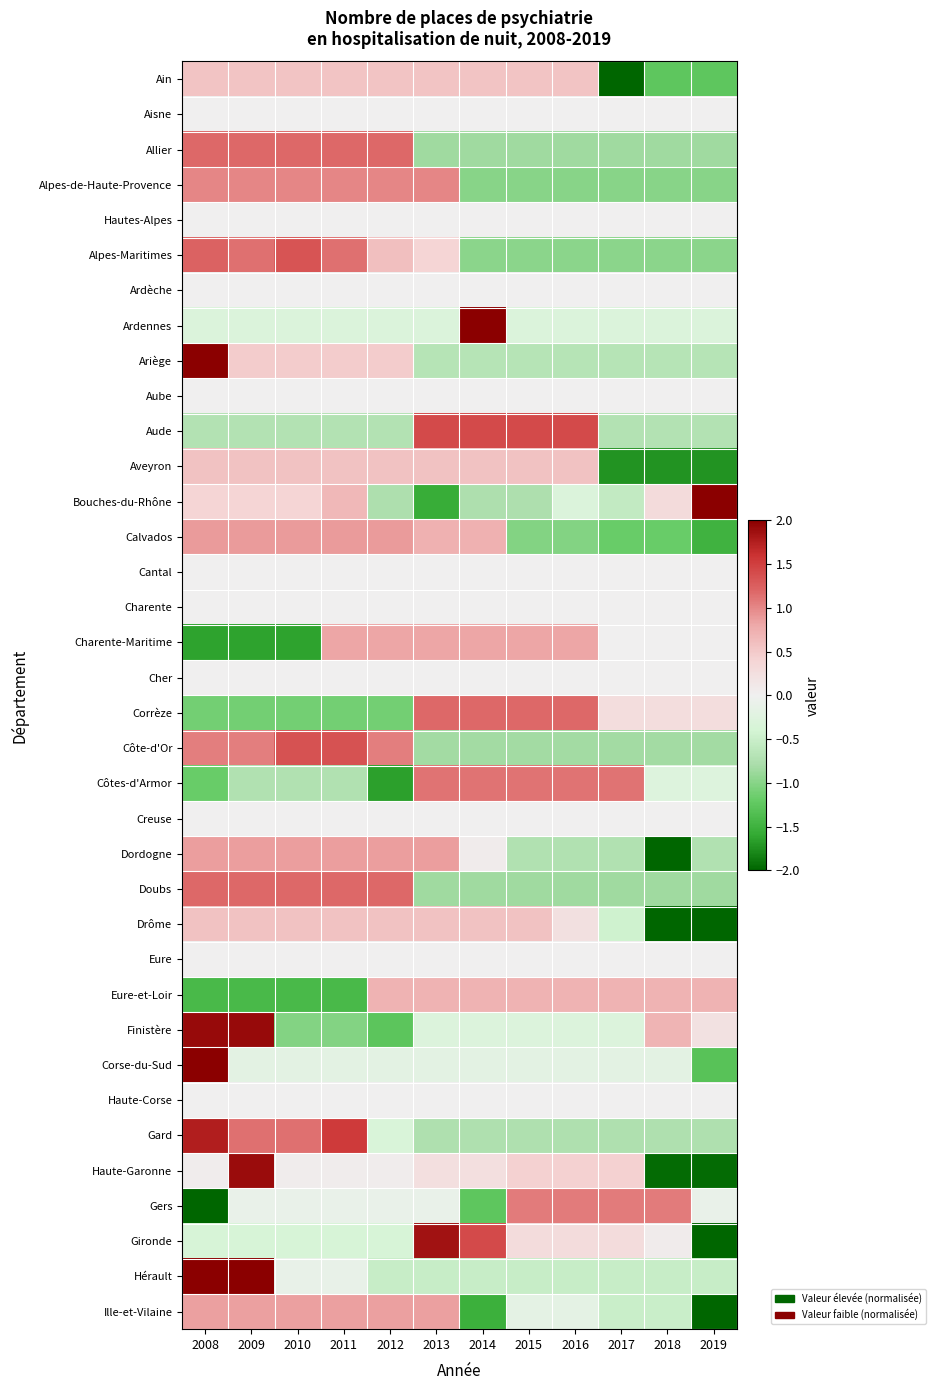

Reading left to right, transcribe all the data shown in this chart.

Ain: 2008=0.6	2009=0.6	2010=0.6	2011=0.6	2012=0.6	2013=0.6	2014=0.6	2015=0.6	2016=0.6	2017=-2.5	2018=-1.3	2019=-1.3
Aisne: 2008=0.0	2009=0.0	2010=0.0	2011=0.0	2012=0.0	2013=0.0	2014=0.0	2015=0.0	2016=0.0	2017=0.0	2018=0.0	2019=0.0
Allier: 2008=1.2	2009=1.2	2010=1.2	2011=1.2	2012=1.2	2013=-0.8	2014=-0.8	2015=-0.8	2016=-0.8	2017=-0.8	2018=-0.8	2019=-0.8
Alpes-de-Haute-Provence: 2008=1.0	2009=1.0	2010=1.0	2011=1.0	2012=1.0	2013=1.0	2014=-1.0	2015=-1.0	2016=-1.0	2017=-1.0	2018=-1.0	2019=-1.0
Hautes-Alpes: 2008=0.0	2009=0.0	2010=0.0	2011=0.0	2012=0.0	2013=0.0	2014=0.0	2015=0.0	2016=0.0	2017=0.0	2018=0.0	2019=0.0
Alpes-Maritimes: 2008=1.2	2009=1.1	2010=1.3	2011=1.1	2012=0.6	2013=0.4	2014=-1.0	2015=-1.0	2016=-1.0	2017=-1.0	2018=-1.0	2019=-1.0
Ardèche: 2008=0.0	2009=0.0	2010=0.0	2011=0.0	2012=0.0	2013=0.0	2014=0.0	2015=0.0	2016=0.0	2017=0.0	2018=0.0	2019=0.0
Ardennes: 2008=-0.3	2009=-0.3	2010=-0.3	2011=-0.3	2012=-0.3	2013=-0.3	2014=3.3	2015=-0.3	2016=-0.3	2017=-0.3	2018=-0.3	2019=-0.3
Ariège: 2008=2.8	2009=0.5	2010=0.5	2011=0.5	2012=0.5	2013=-0.7	2014=-0.7	2015=-0.7	2016=-0.7	2017=-0.7	2018=-0.7	2019=-0.7
Aube: 2008=0.0	2009=0.0	2010=0.0	2011=0.0	2012=0.0	2013=0.0	2014=0.0	2015=0.0	2016=0.0	2017=0.0	2018=0.0	2019=0.0
Aude: 2008=-0.7	2009=-0.7	2010=-0.7	2011=-0.7	2012=-0.7	2013=1.4	2014=1.4	2015=1.4	2016=1.4	2017=-0.7	2018=-0.7	2019=-0.7
Aveyron: 2008=0.6	2009=0.6	2010=0.6	2011=0.6	2012=0.6	2013=0.6	2014=0.6	2015=0.6	2016=0.6	2017=-1.7	2018=-1.7	2019=-1.7
Bouches-du-Rhône: 2008=0.4	2009=0.4	2010=0.4	2011=0.7	2012=-0.8	2013=-1.6	2014=-0.8	2015=-0.8	2016=-0.3	2017=-0.6	2018=0.3	2019=2.5
Calvados: 2008=0.9	2009=0.9	2010=0.9	2011=0.9	2012=0.9	2013=0.7	2014=0.7	2015=-1.0	2016=-1.0	2017=-1.2	2018=-1.2	2019=-1.5
Cantal: 2008=0.0	2009=0.0	2010=0.0	2011=0.0	2012=0.0	2013=0.0	2014=0.0	2015=0.0	2016=0.0	2017=0.0	2018=0.0	2019=0.0
Charente: 2008=0.0	2009=0.0	2010=0.0	2011=0.0	2012=0.0	2013=0.0	2014=0.0	2015=0.0	2016=0.0	2017=0.0	2018=0.0	2019=0.0
Charente-Maritime: 2008=-1.6	2009=-1.6	2010=-1.6	2011=0.8	2012=0.8	2013=0.8	2014=0.8	2015=0.8	2016=0.8	2017=0.0	2018=0.0	2019=0.0
Cher: 2008=0.0	2009=0.0	2010=0.0	2011=0.0	2012=0.0	2013=0.0	2014=0.0	2015=0.0	2016=0.0	2017=0.0	2018=0.0	2019=0.0
Corrèze: 2008=-1.1	2009=-1.1	2010=-1.1	2011=-1.1	2012=-1.1	2013=1.2	2014=1.2	2015=1.2	2016=1.2	2017=0.3	2018=0.3	2019=0.3
Côte-d'Or: 2008=1.1	2009=1.1	2010=1.4	2011=1.4	2012=1.1	2013=-0.8	2014=-0.8	2015=-0.8	2016=-0.8	2017=-0.8	2018=-0.8	2019=-0.8
Côtes-d'Armor: 2008=-1.2	2009=-0.7	2010=-0.7	2011=-0.7	2012=-1.6	2013=1.1	2014=1.1	2015=1.1	2016=1.1	2017=1.1	2018=-0.3	2019=-0.3
Creuse: 2008=0.0	2009=0.0	2010=0.0	2011=0.0	2012=0.0	2013=0.0	2014=0.0	2015=0.0	2016=0.0	2017=0.0	2018=0.0	2019=0.0
Dordogne: 2008=0.9	2009=0.9	2010=0.9	2011=0.9	2012=0.9	2013=0.9	2014=0.1	2015=-0.7	2016=-0.7	2017=-0.7	2018=-2.3	2019=-0.7
Doubs: 2008=1.2	2009=1.2	2010=1.2	2011=1.2	2012=1.2	2013=-0.8	2014=-0.8	2015=-0.8	2016=-0.8	2017=-0.8	2018=-0.8	2019=-0.8
Drôme: 2008=0.6	2009=0.6	2010=0.6	2011=0.6	2012=0.6	2013=0.6	2014=0.6	2015=0.6	2016=0.2	2017=-0.5	2018=-2.1	2019=-2.1
Eure: 2008=0.0	2009=0.0	2010=0.0	2011=0.0	2012=0.0	2013=0.0	2014=0.0	2015=0.0	2016=0.0	2017=0.0	2018=0.0	2019=0.0
Eure-et-Loir: 2008=-1.4	2009=-1.4	2010=-1.4	2011=-1.4	2012=0.7	2013=0.7	2014=0.7	2015=0.7	2016=0.7	2017=0.7	2018=0.7	2019=0.7
Finistère: 2008=1.9	2009=1.9	2010=-1.0	2011=-1.0	2012=-1.3	2013=-0.3	2014=-0.3	2015=-0.3	2016=-0.3	2017=-0.3	2018=0.7	2019=0.2
Corse-du-Sud: 2008=3.2	2009=-0.2	2010=-0.2	2011=-0.2	2012=-0.2	2013=-0.2	2014=-0.2	2015=-0.2	2016=-0.2	2017=-0.2	2018=-0.2	2019=-1.3
Haute-Corse: 2008=0.0	2009=0.0	2010=0.0	2011=0.0	2012=0.0	2013=0.0	2014=0.0	2015=0.0	2016=0.0	2017=0.0	2018=0.0	2019=0.0
Gard: 2008=1.8	2009=1.1	2010=1.1	2011=1.5	2012=-0.3	2013=-0.7	2014=-0.7	2015=-0.7	2016=-0.7	2017=-0.7	2018=-0.7	2019=-0.7
Haute-Garonne: 2008=0.1	2009=1.9	2010=0.1	2011=0.1	2012=0.1	2013=0.2	2014=0.2	2015=0.4	2016=0.4	2017=0.4	2018=-2.0	2019=-2.0
Gers: 2008=-2.4	2009=-0.1	2010=-0.1	2011=-0.1	2012=-0.1	2013=-0.1	2014=-1.3	2015=1.1	2016=1.1	2017=1.1	2018=1.1	2019=-0.1
Gironde: 2008=-0.4	2009=-0.4	2010=-0.4	2011=-0.4	2012=-0.4	2013=1.9	2014=1.4	2015=0.3	2016=0.3	2017=0.3	2018=0.1	2019=-2.4
Hérault: 2008=2.2	2009=2.3	2010=-0.1	2011=-0.1	2012=-0.5	2013=-0.5	2014=-0.5	2015=-0.5	2016=-0.5	2017=-0.5	2018=-0.5	2019=-0.5
Ille-et-Vilaine: 2008=0.8	2009=0.8	2010=0.8	2011=0.8	2012=0.8	2013=0.8	2014=-1.5	2015=-0.2	2016=-0.2	2017=-0.5	2018=-0.5	2019=-2.2